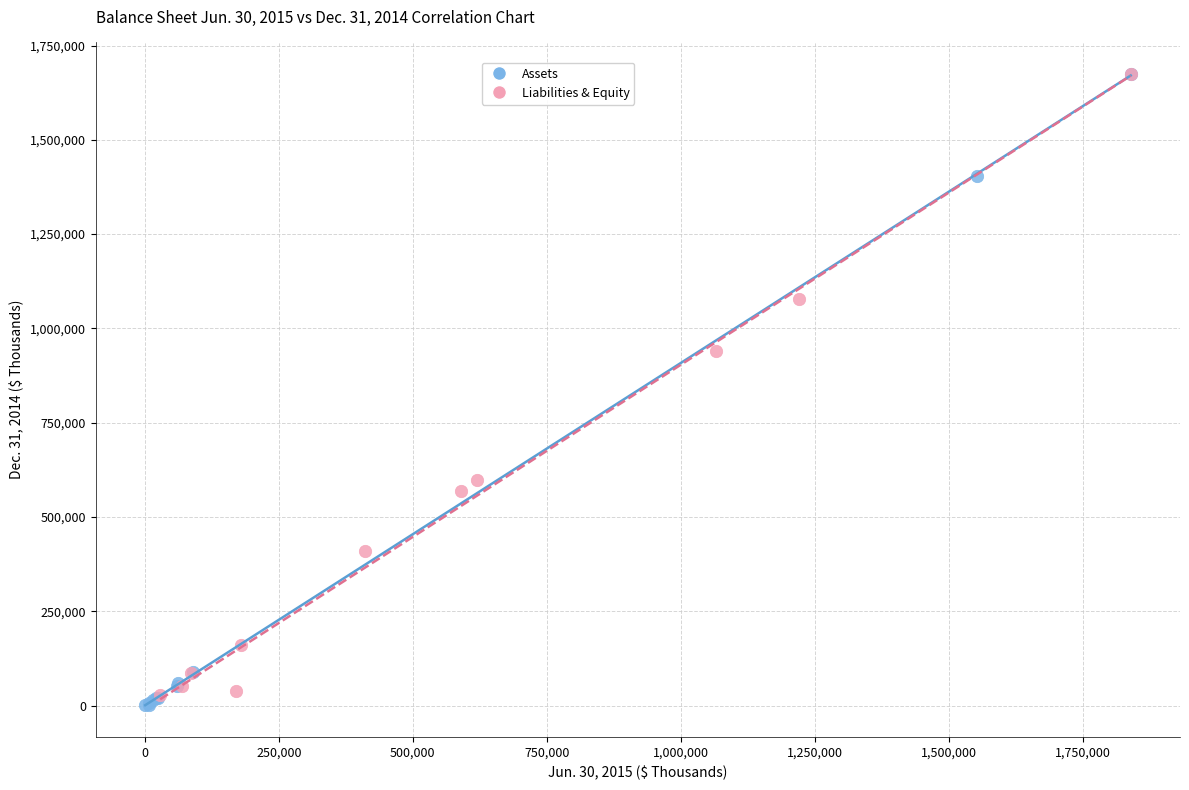

What are all the series names shown in the legend?

Assets, Liabilities & Equity